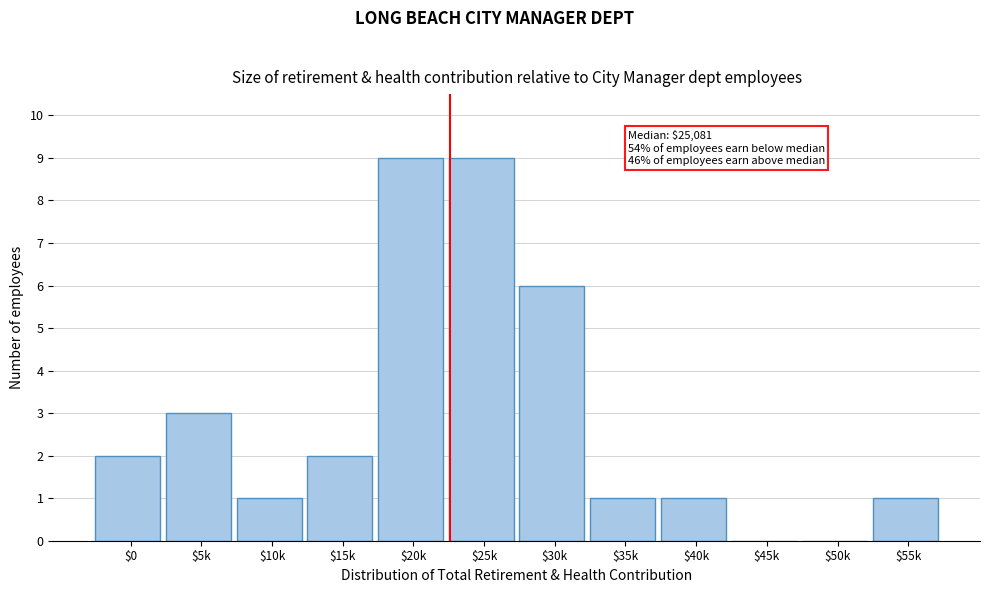

Is it true that the value at $55k is 0?

False